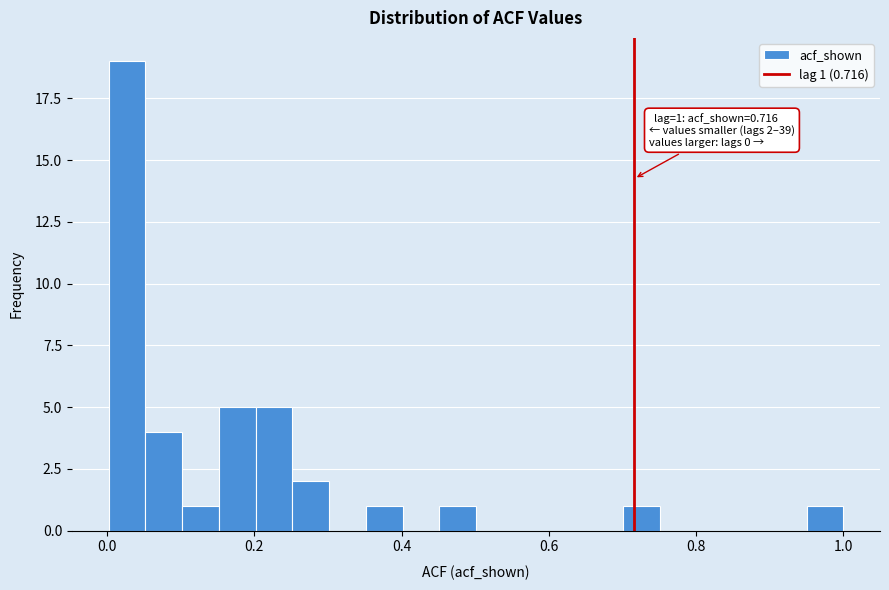

Around what value on the x-axis is the tallest bar? Give the approximate position of its centre, as read against the axis.

0.02